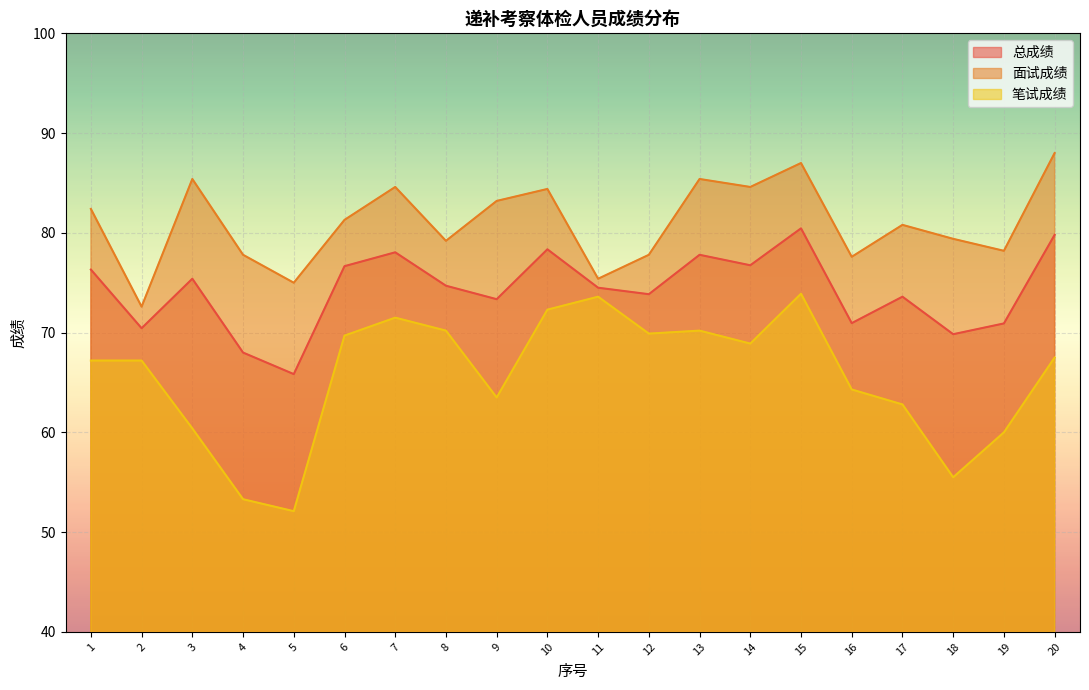

Which category has the lowest value in the 面试成绩 series?

2